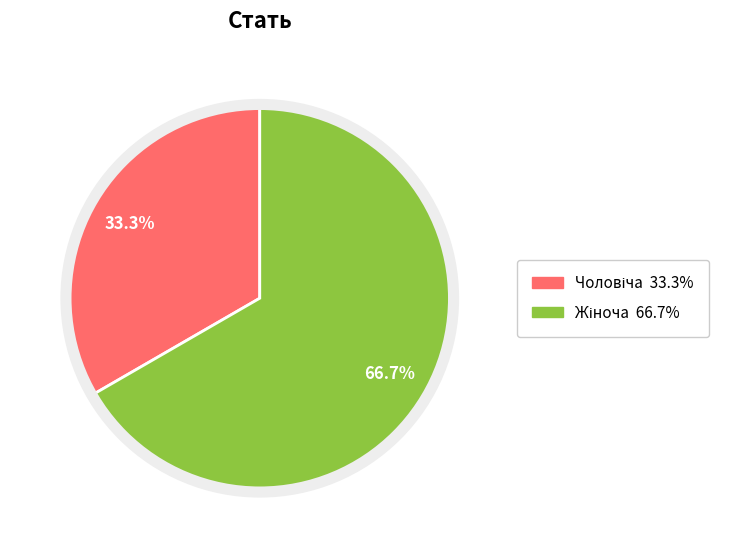

Is there any slice that represents more than half of the pie?

Yes